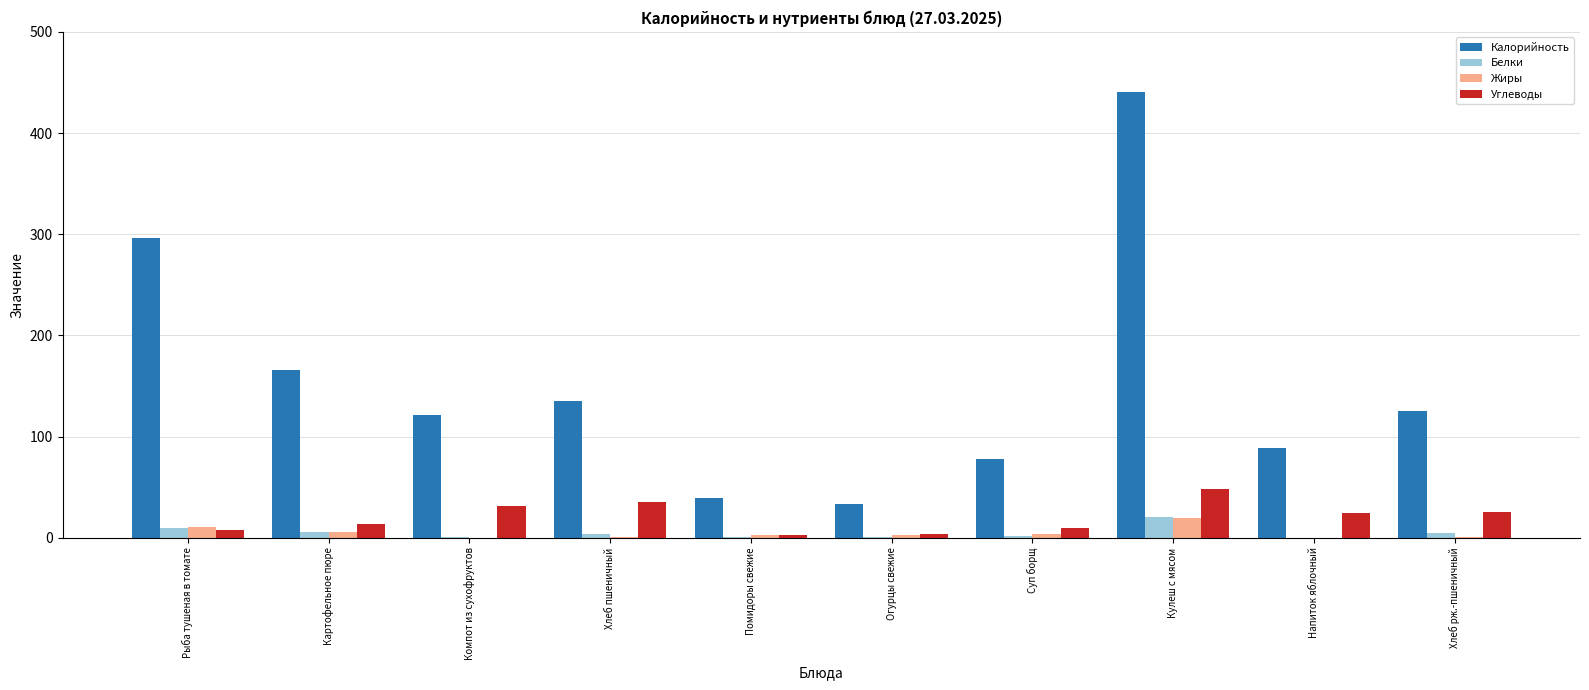

What is the maximum value shown in the chart?

441